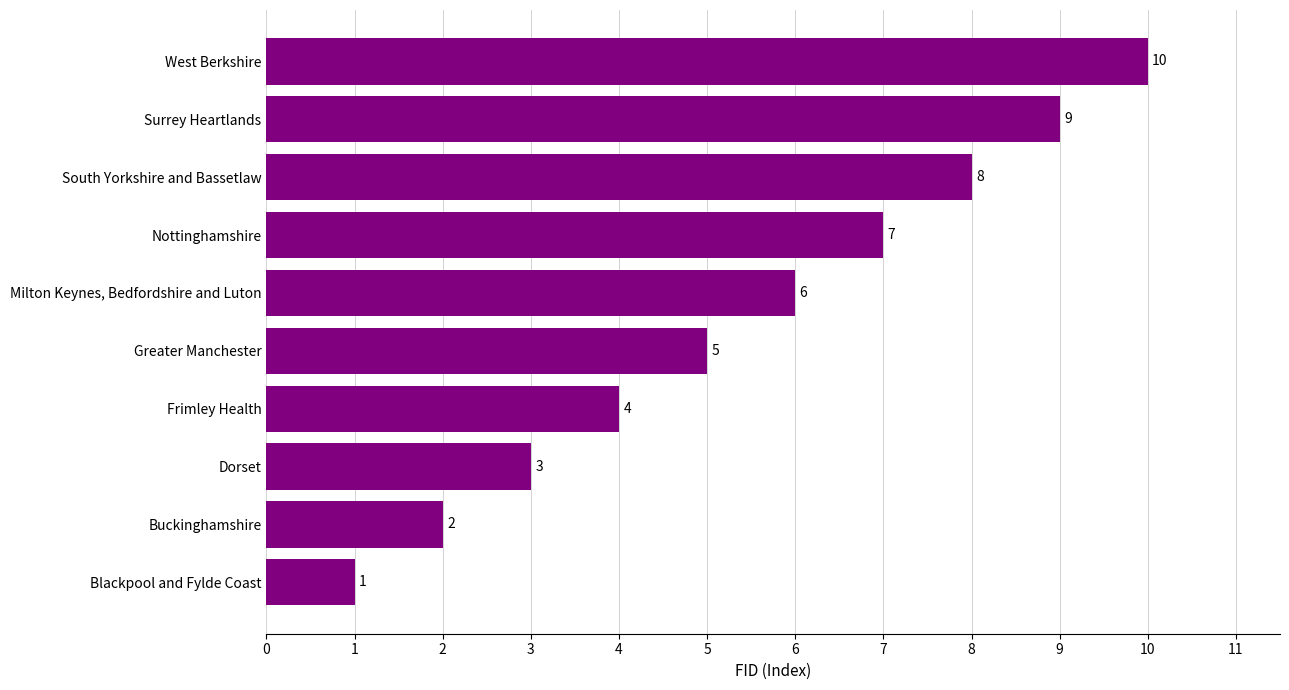

Rank the categories by value from highest to lowest.

West Berkshire, Surrey Heartlands, South Yorkshire and Bassetlaw, Nottinghamshire, Milton Keynes, Bedfordshire and Luton, Greater Manchester, Frimley Health, Dorset, Buckinghamshire, Blackpool and Fylde Coast